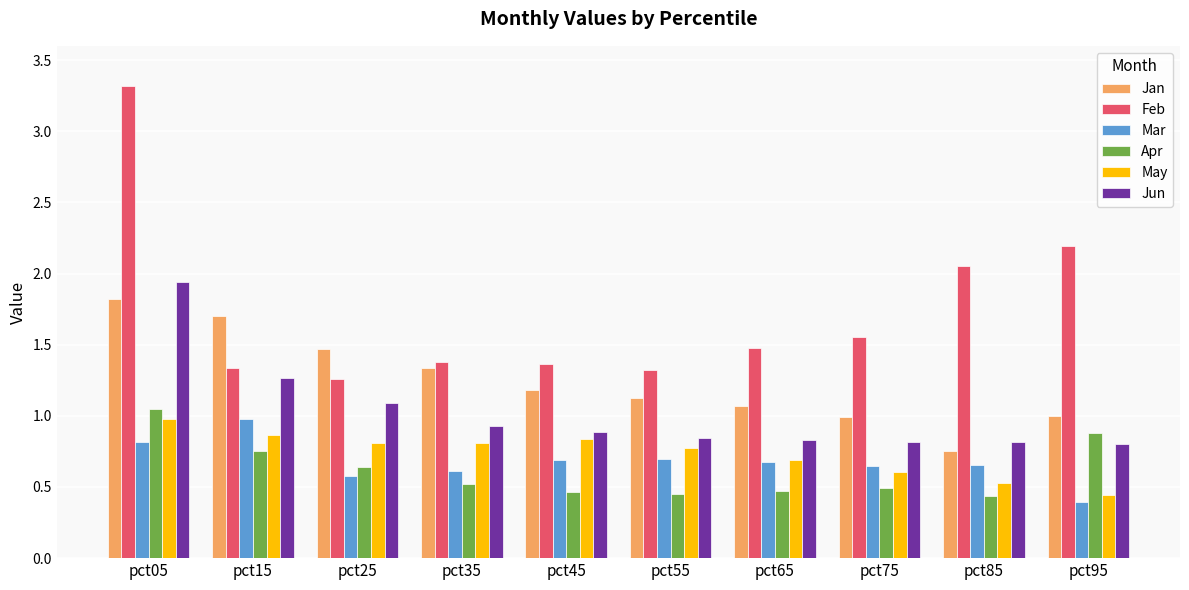

Does the chart contain any negative values?

No